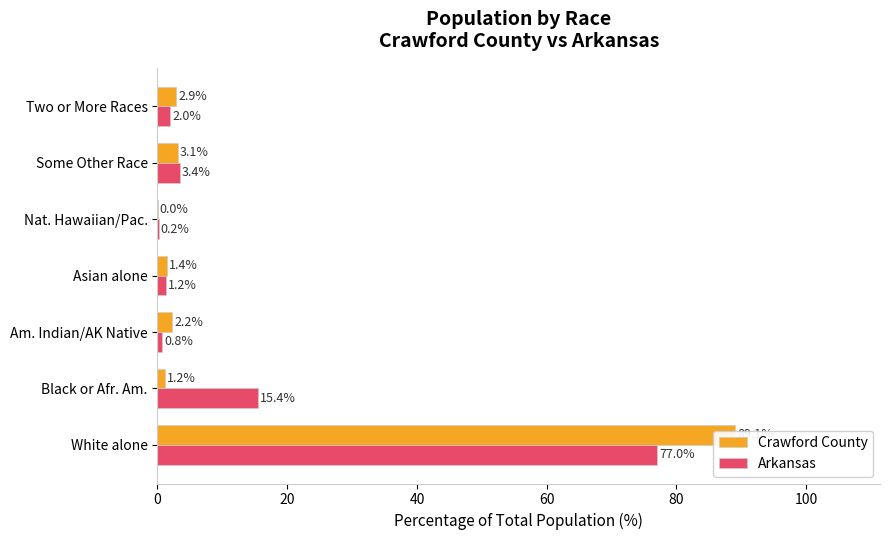

What is the difference between the maximum and minimum values in the Arkansas series?

76.8